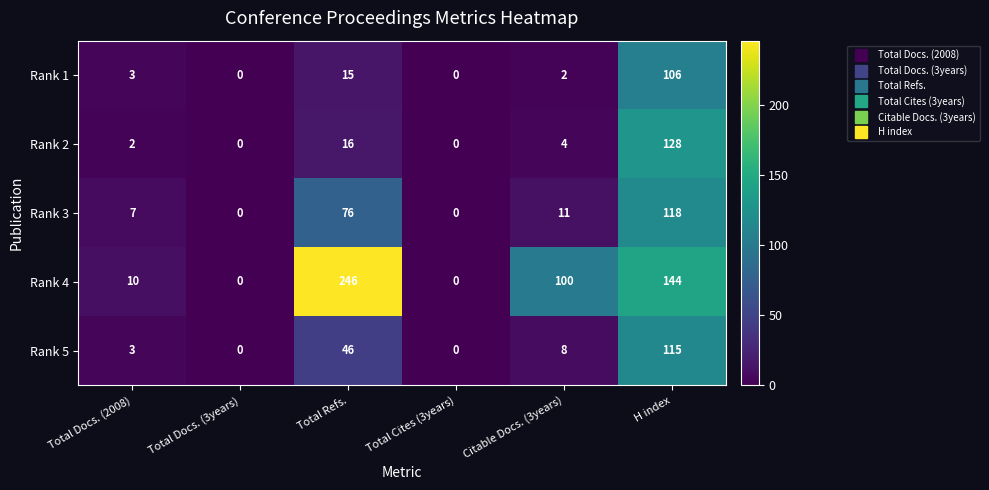

Where does the Rank 2 series first go above 4?

Total Refs.